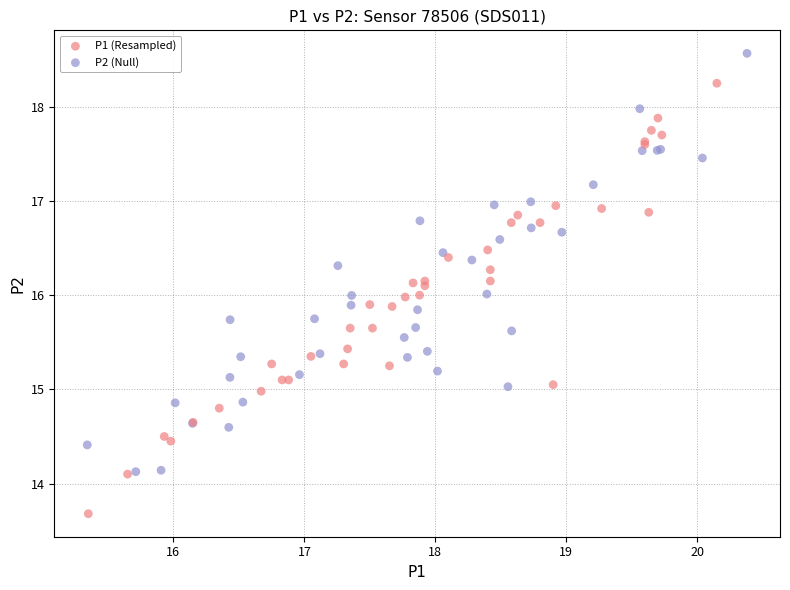

Which series has the widest spread of Y values?

P1 (Resampled)